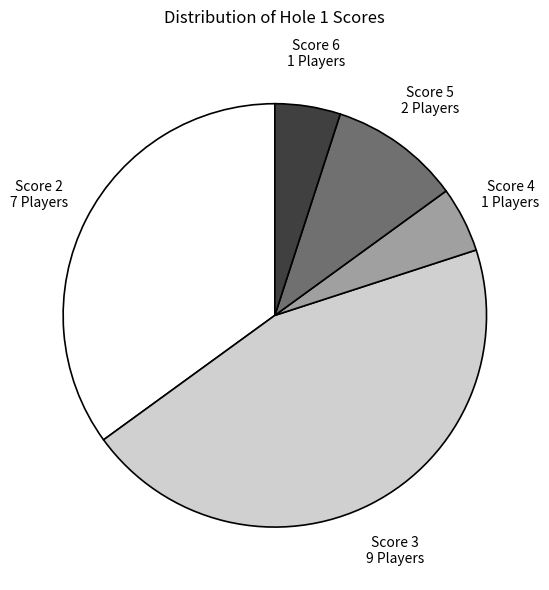

Which has a higher value, Score 2 or Score 3?

Score 3